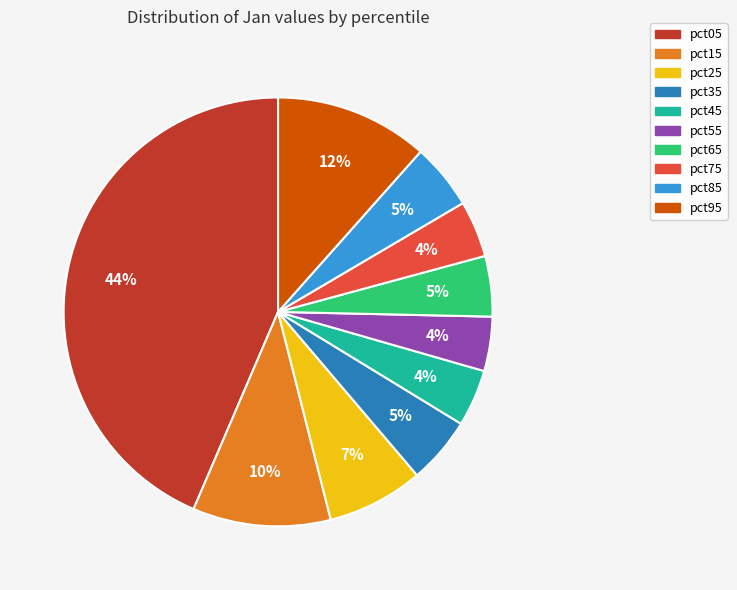

Which slice is the largest?

pct05